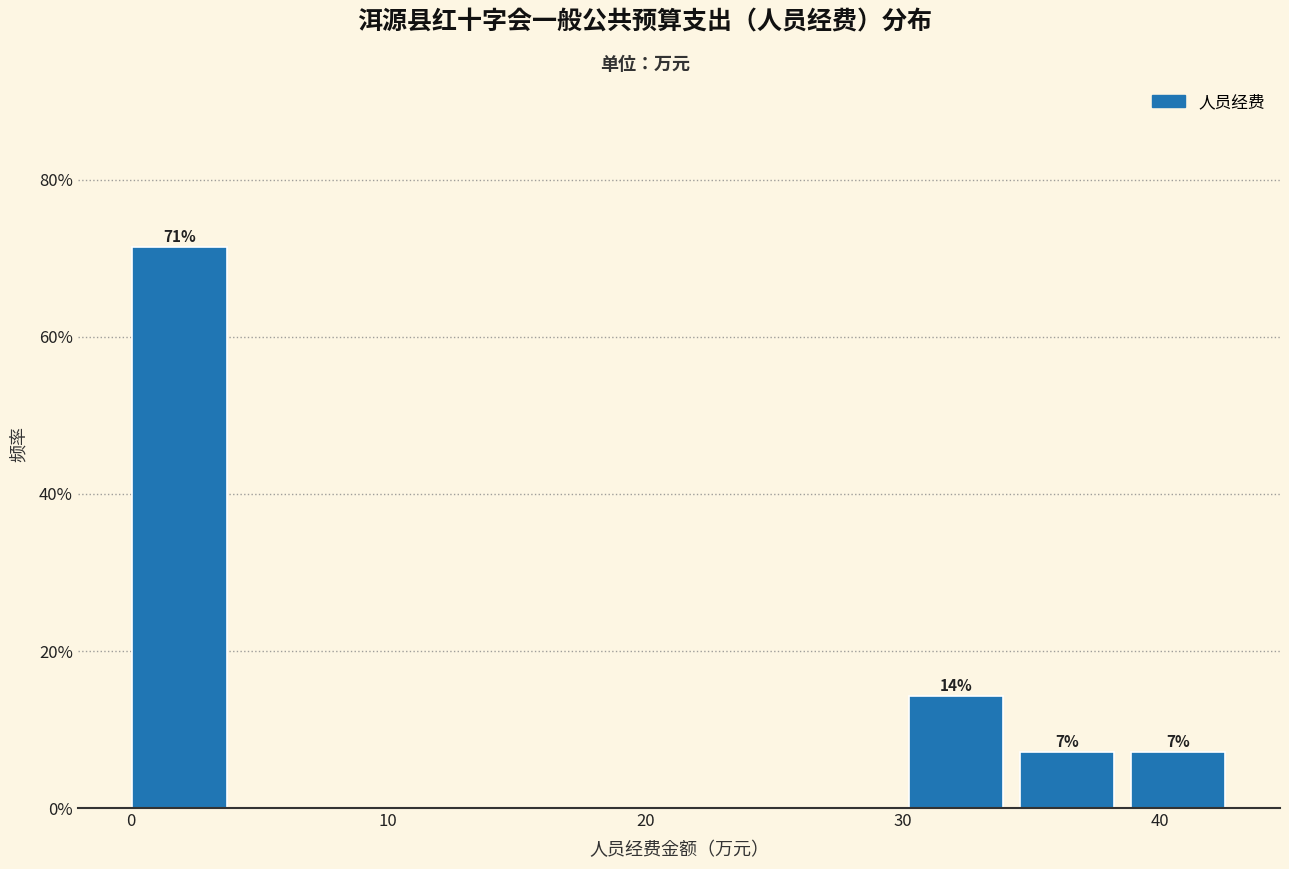

Which range on the x-axis has the tallest bar?

0 to 4